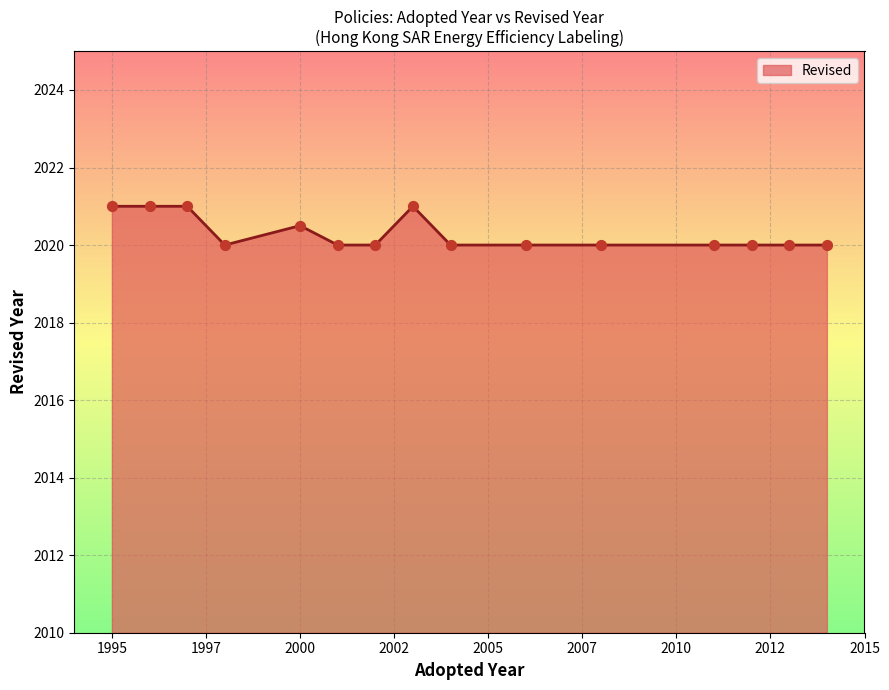

What is the difference between the maximum and minimum values?

1.0